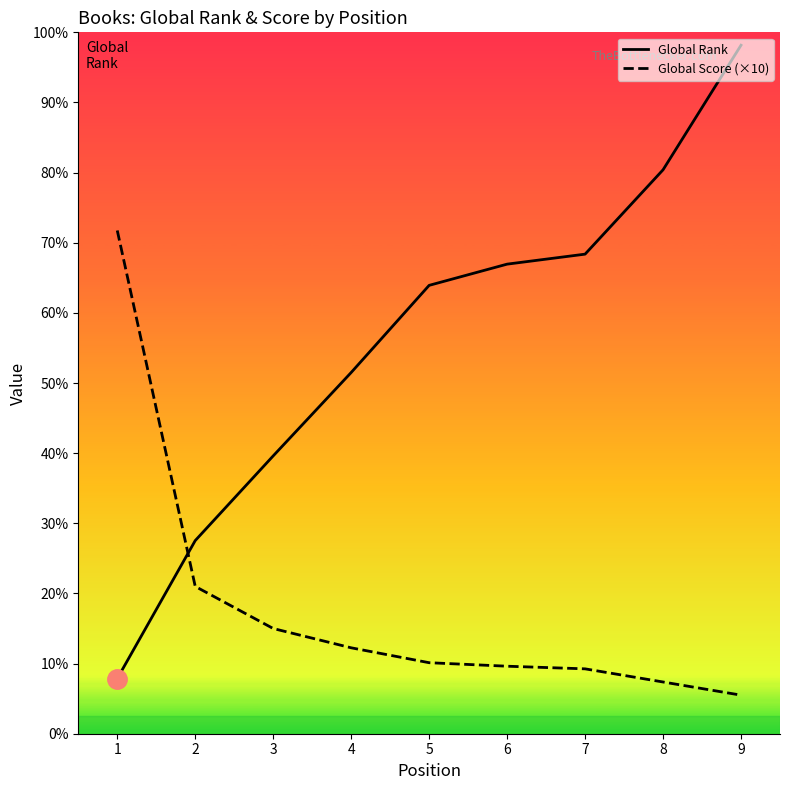

Where is Global Score (×10) nearest to the value 3090?

2